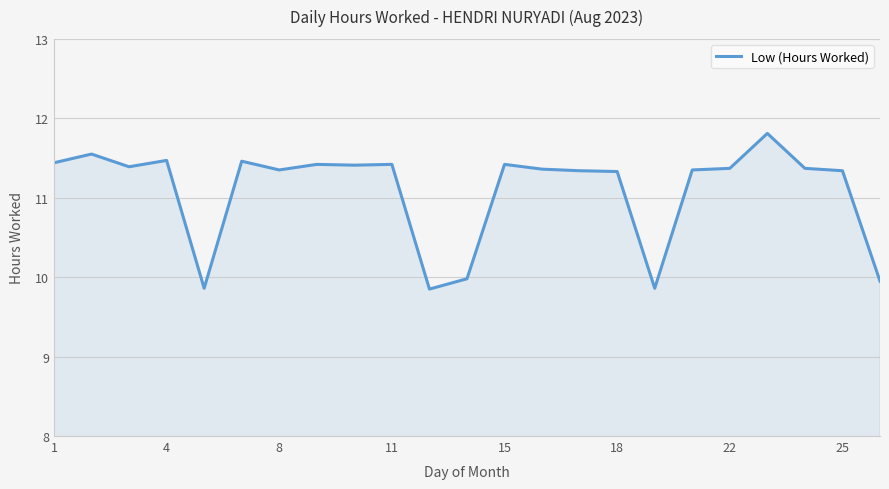

What is the difference between the second highest and second lowest values?

1.7